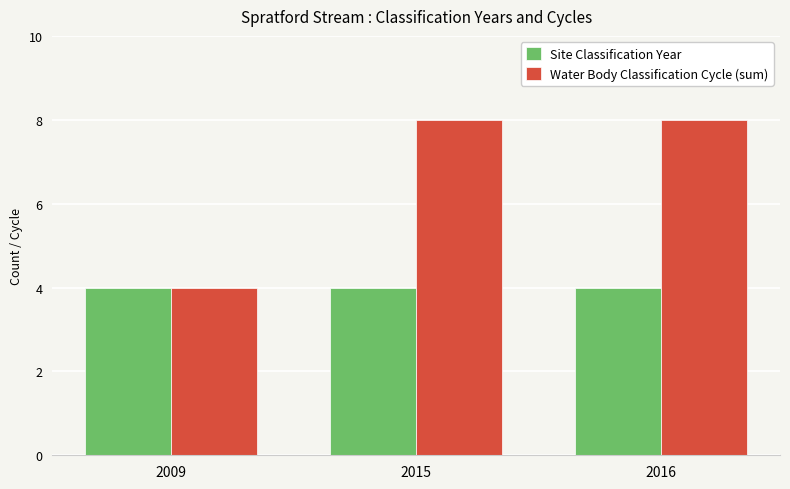

What is the minimum value shown in the chart?

4